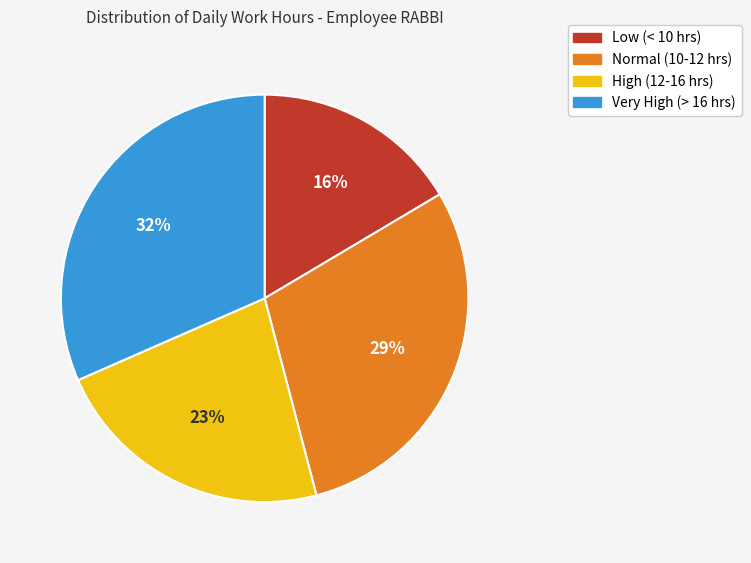

How many slices are in this pie chart?

4